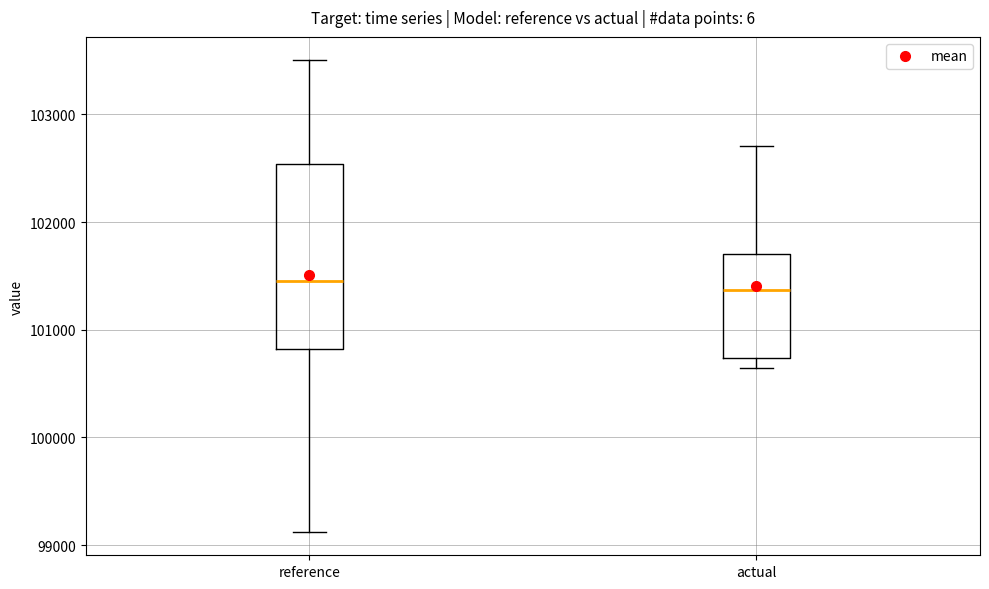

Reading left to right, read every box against the y-axis: the position of its median line, the range the box covers, and the ends of its whiskers. The values are not printed on the chart, so give them approximately, as read against the axis.

reference: median 101500, box 100800 to 102500, whiskers 99100 to 103500
actual: median 101400, box 100700 to 101700, whiskers 100600 to 102700